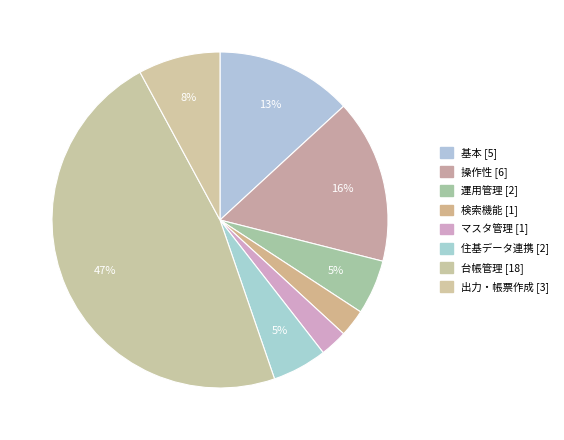

What percentage is NOT represented by 出力・帳票作成?

92.1%